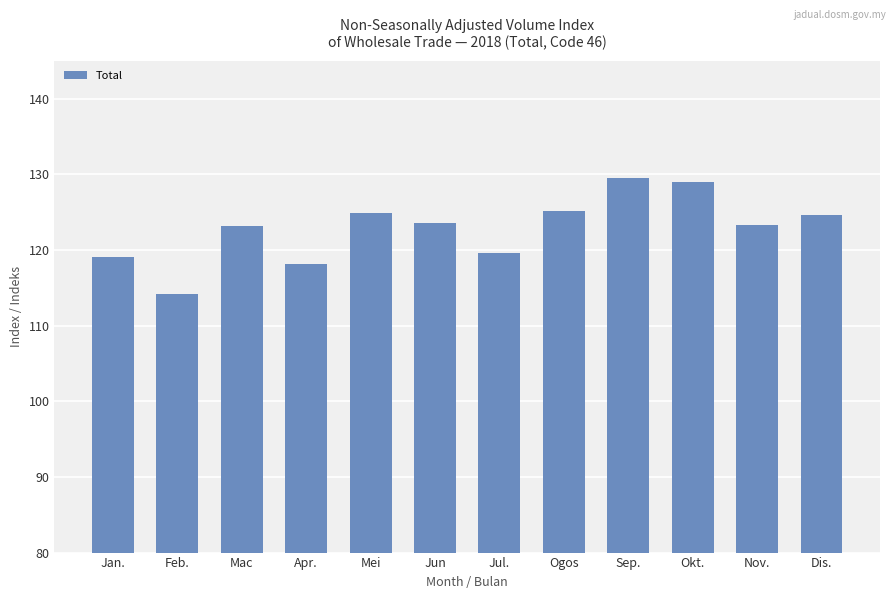

Approximately how many times larger is the value at Jan. compared to Dis.?

1.0